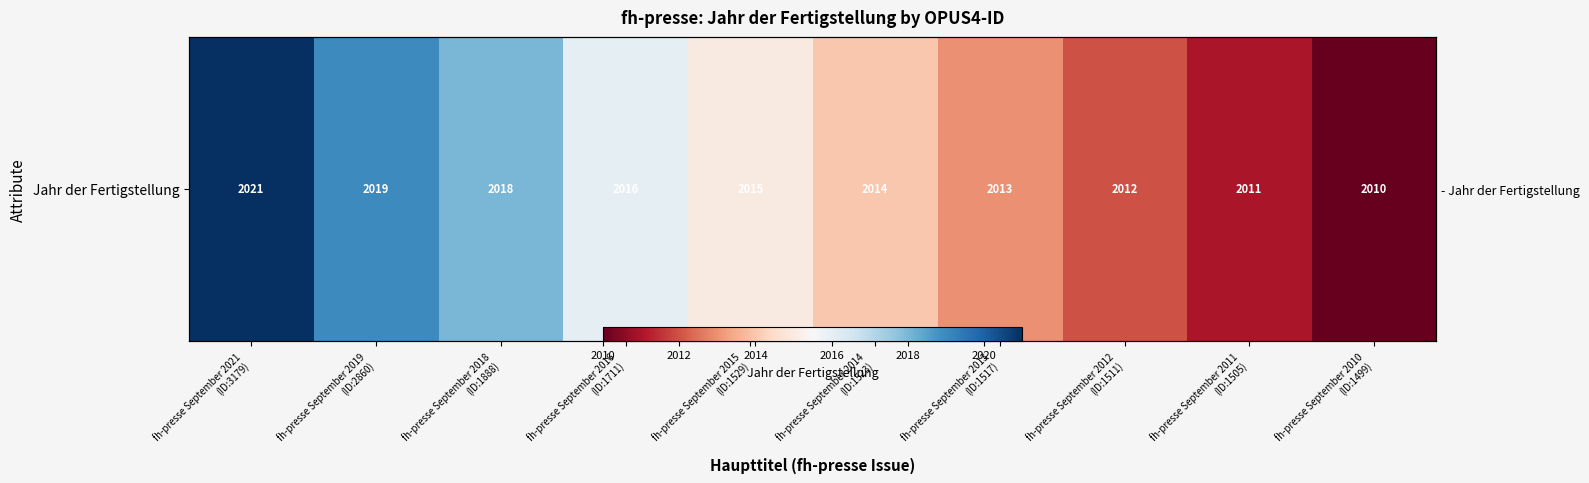

What is the ratio of the value at fh-presse September 2010
(ID:1499) to the value at fh-presse September 2016
(ID:1711)?

1.0